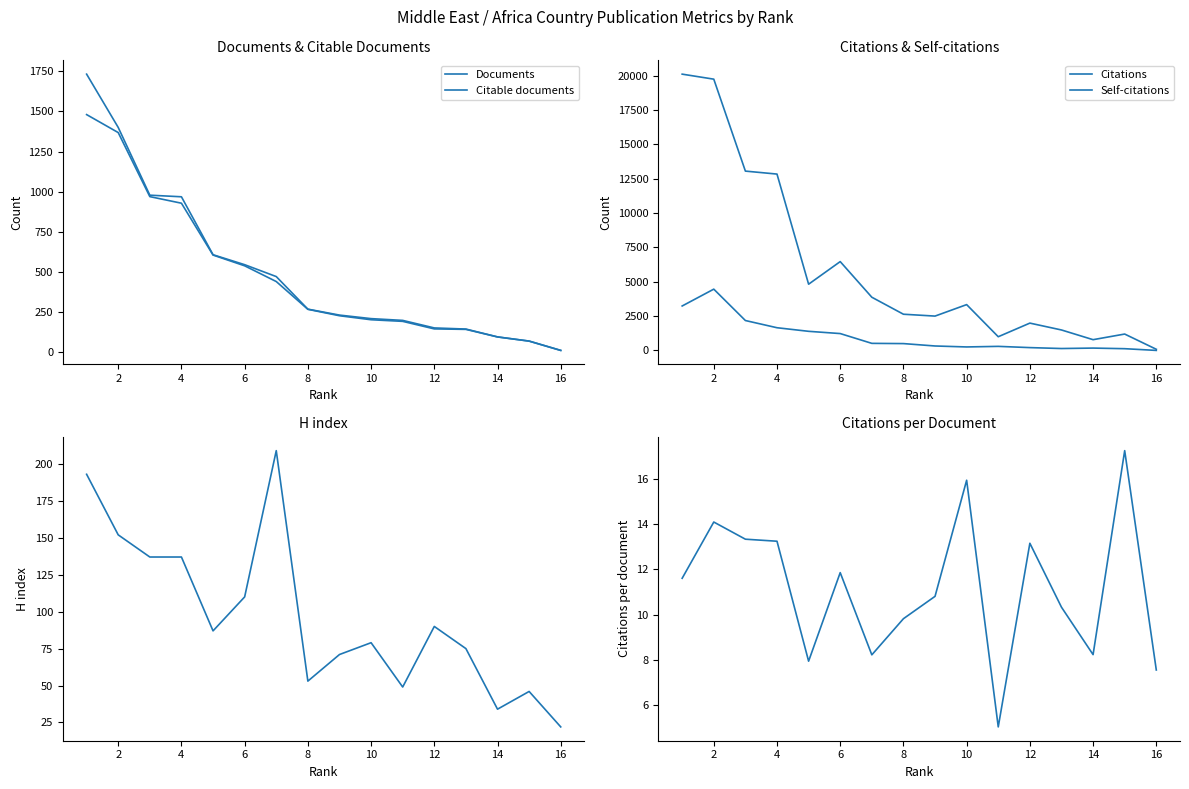

How many values in the Self-citations series exceed 497?

7